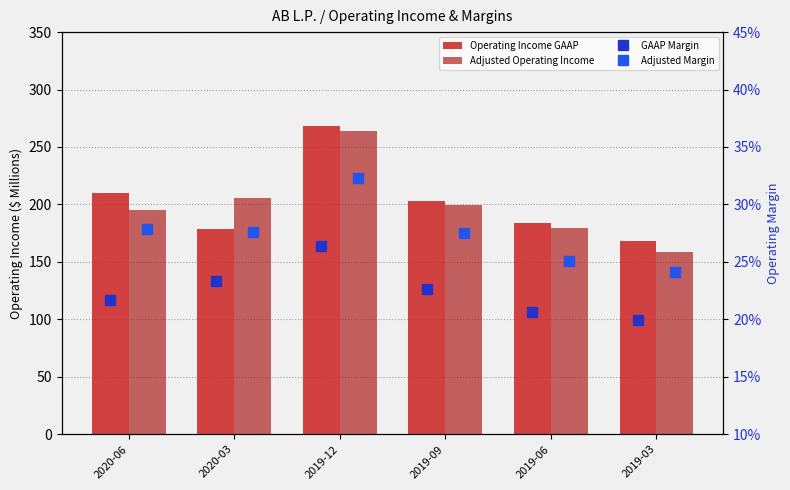

At how many categories does at least one series exceed 218?

1